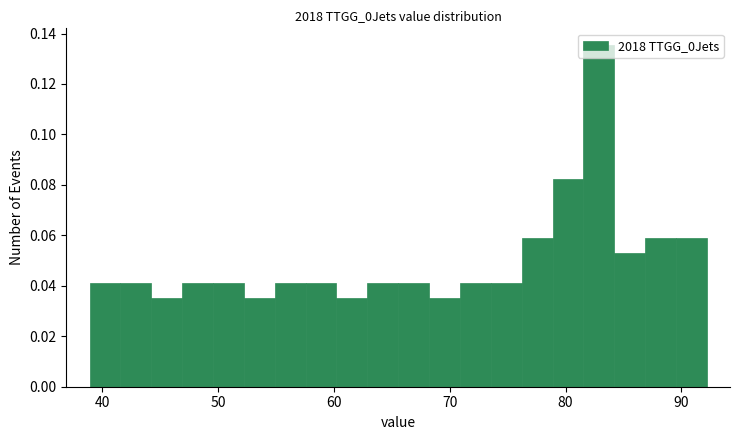

Read against the x-axis, roughly where is the centre of the tallest bar?

83